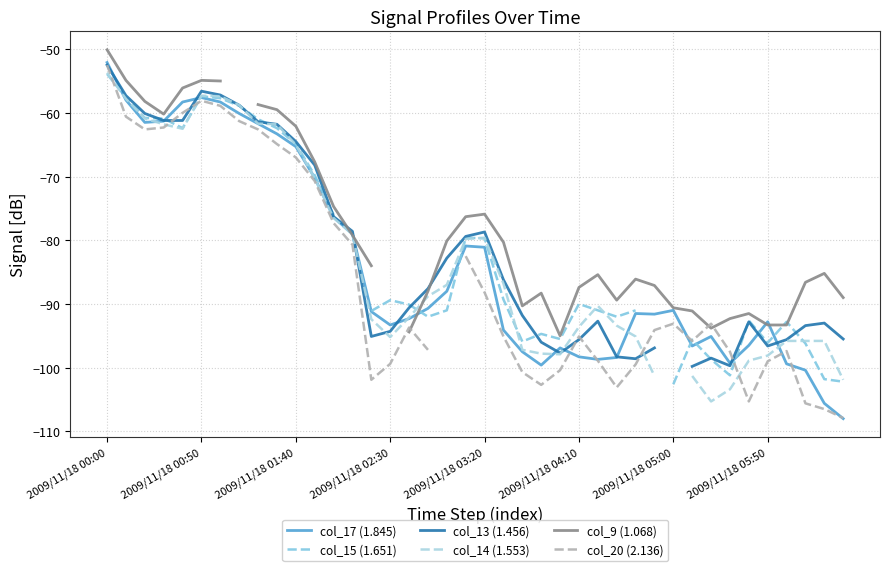

What is the label of the 13th point from the left?

12